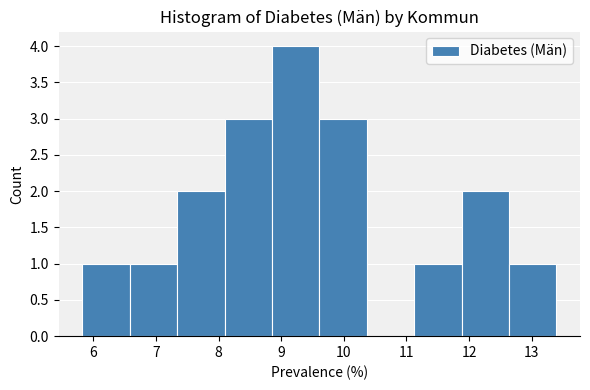

Reading left to right, list every bar in this chart as the range it spans on the x-axis followed by its height. Neither the bar edges nor the heights are printed on the chart, so give them approximately, as read against the axes.

5.8 to 6.6: 1
6.6 to 7.3: 1
7.3 to 8.1: 2
8.1 to 8.9: 3
8.9 to 9.6: 4
9.6 to 10.4: 3
10.4 to 11.1: 0
11.1 to 11.9: 1
11.9 to 12.6: 2
12.6 to 13.4: 1